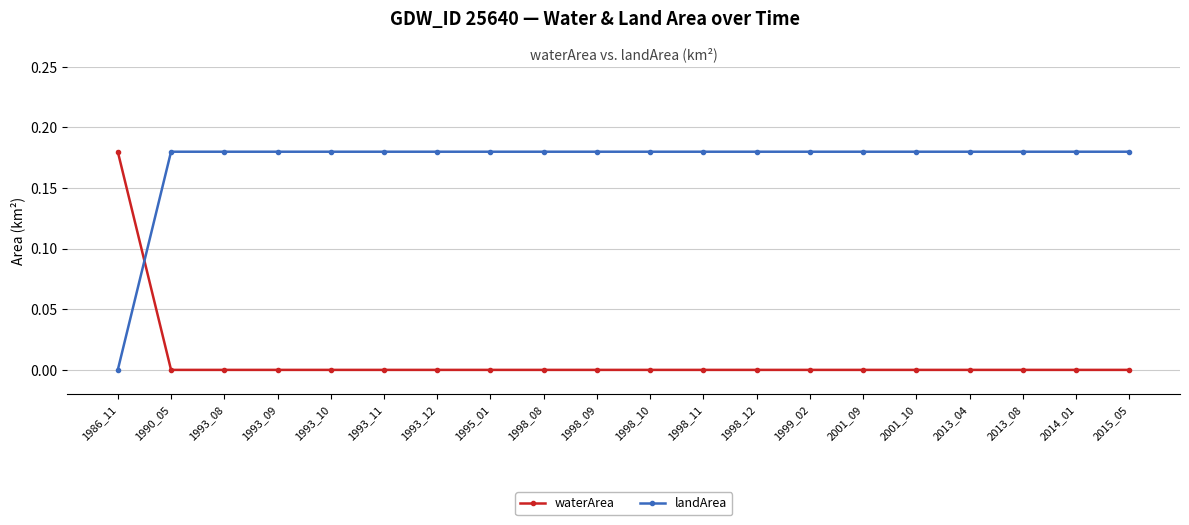

Which series has the largest total across all categories?

landArea